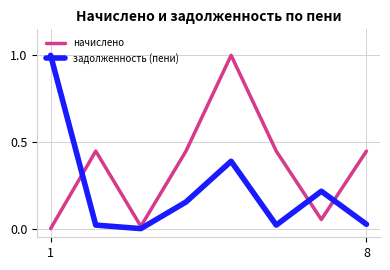

What is the difference between the maximum and minimum values in the начислено series?

1.0